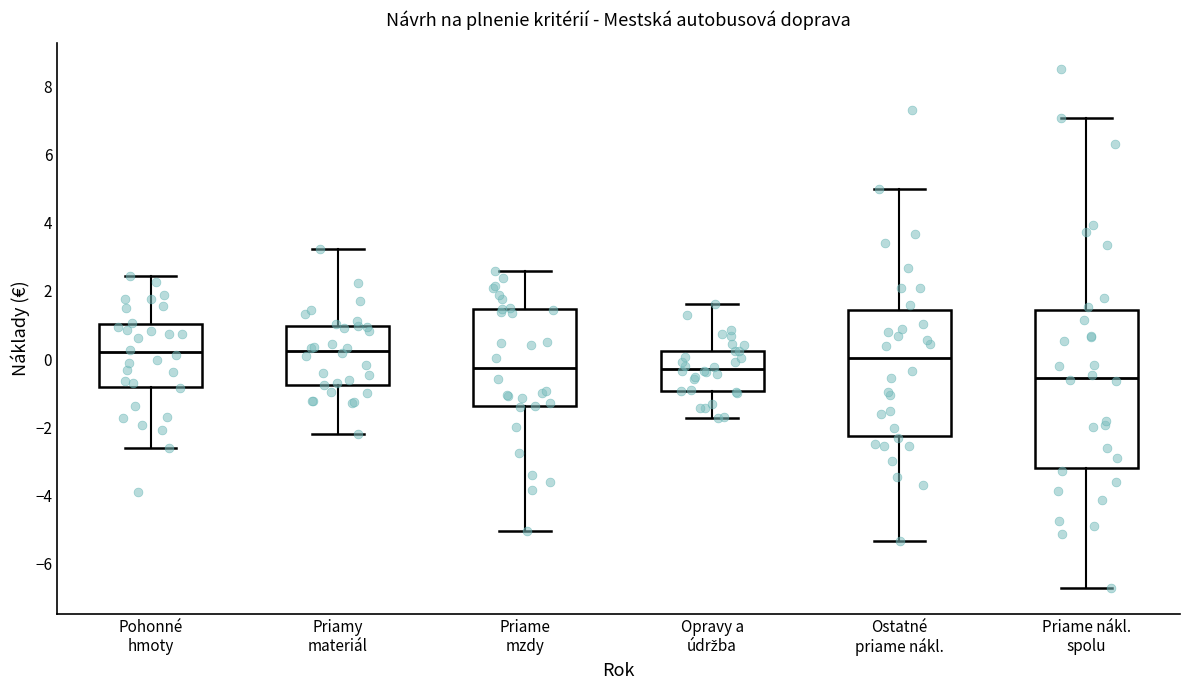

Which box is the tallest, from its lower edge to its upper edge?

Priame nákl. spolu